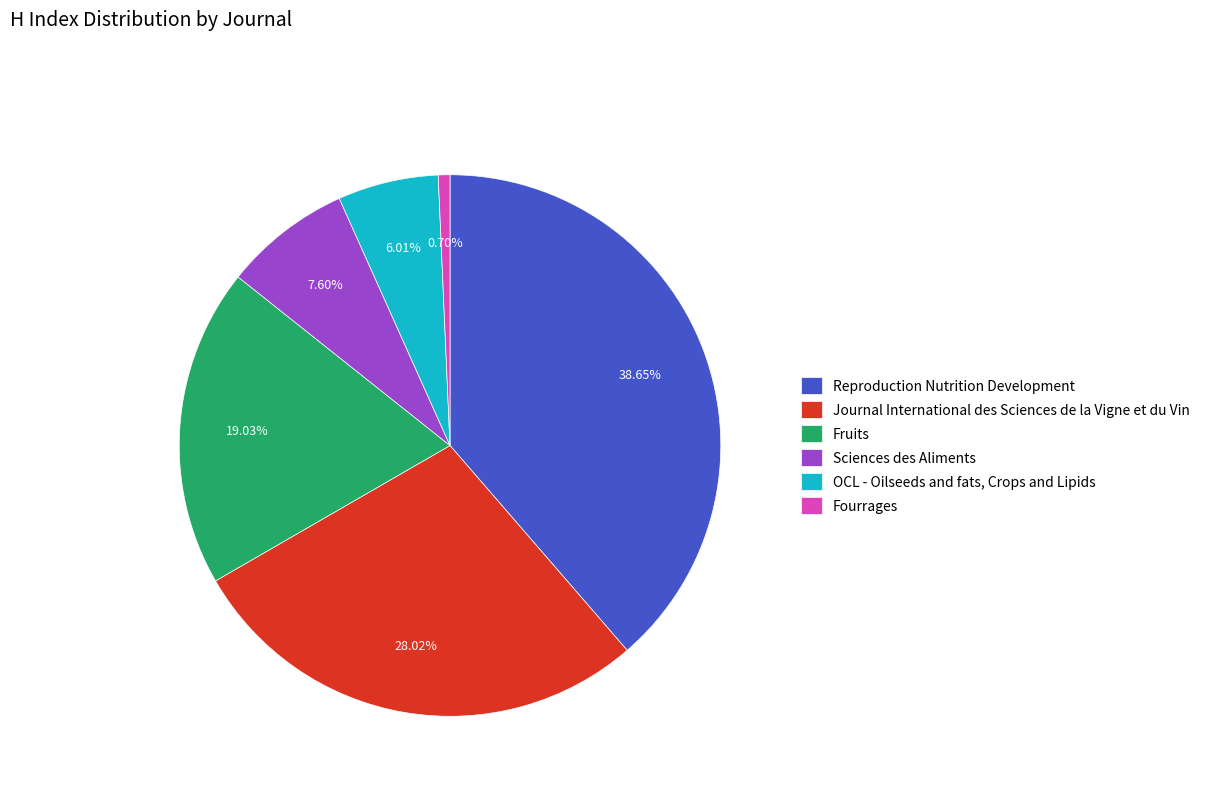

True or false: OCL - Oilseeds and fats, Crops and Lipids accounts for 6% of the total.

True